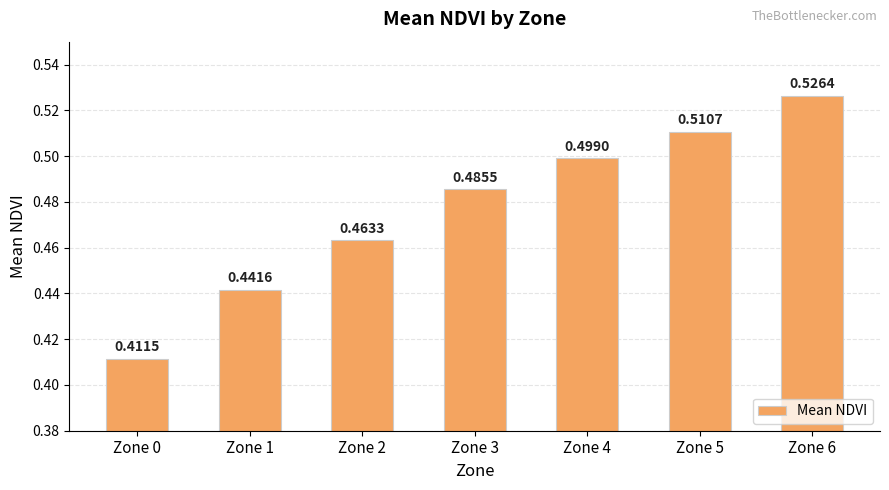

List the labels in order of value, smallest first.

Zone 0, Zone 1, Zone 2, Zone 3, Zone 4, Zone 5, Zone 6